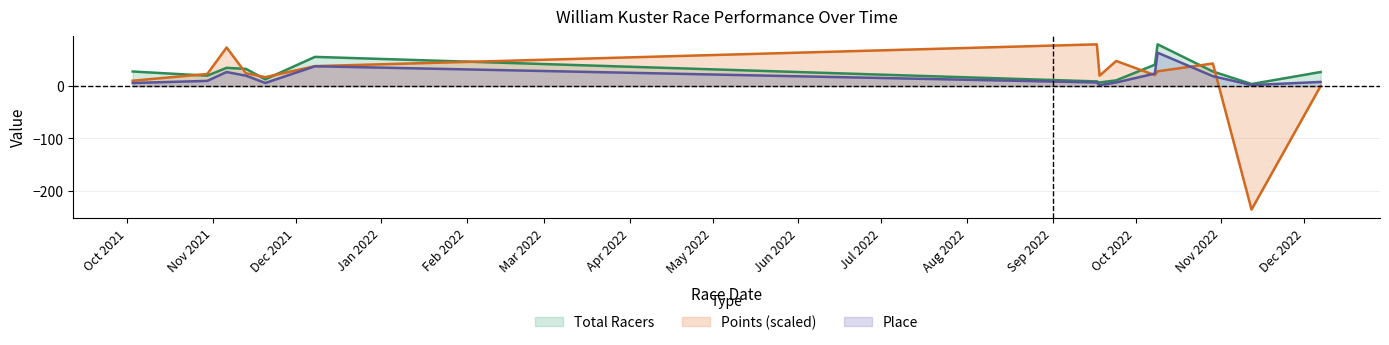

Where does the Points series first go above 24?

2021-11-6